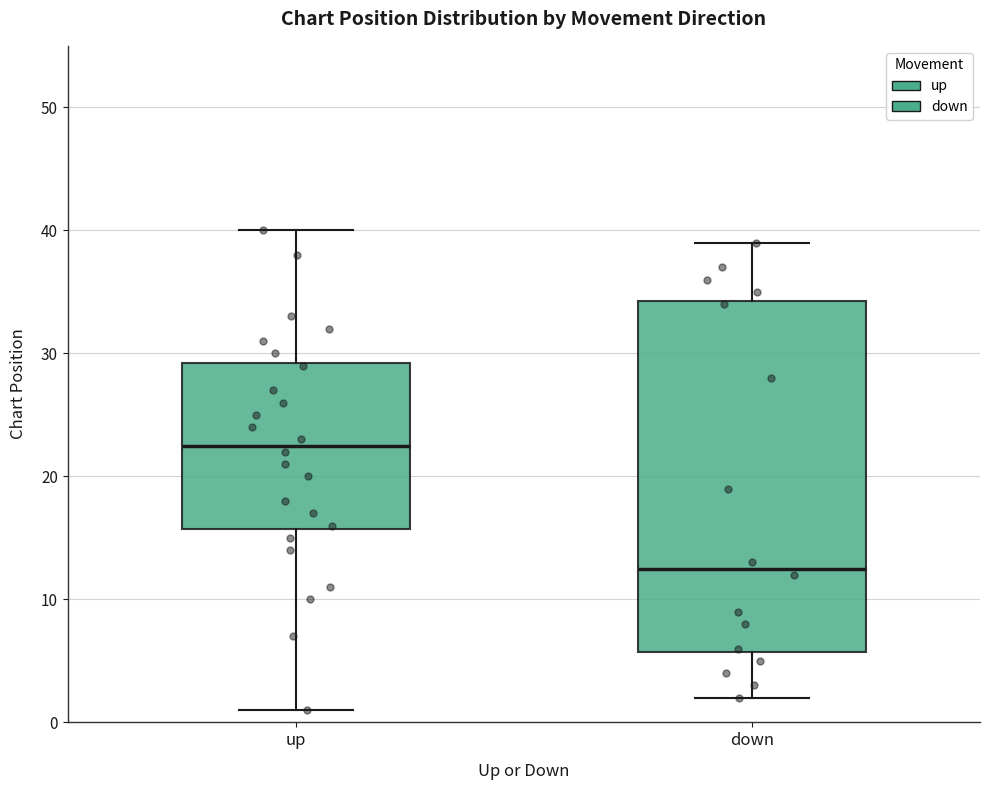

Reading left to right, transcribe this box plot: for each box, give where its median line is, the range the box spans, and where its two whiskers end, as read against the y-axis. The values are not printed on the chart, so give them approximately, as read against the axis.

up: median 23, box 16 to 29, whiskers 1 to 40
down: median 13, box 6 to 34, whiskers 2 to 39